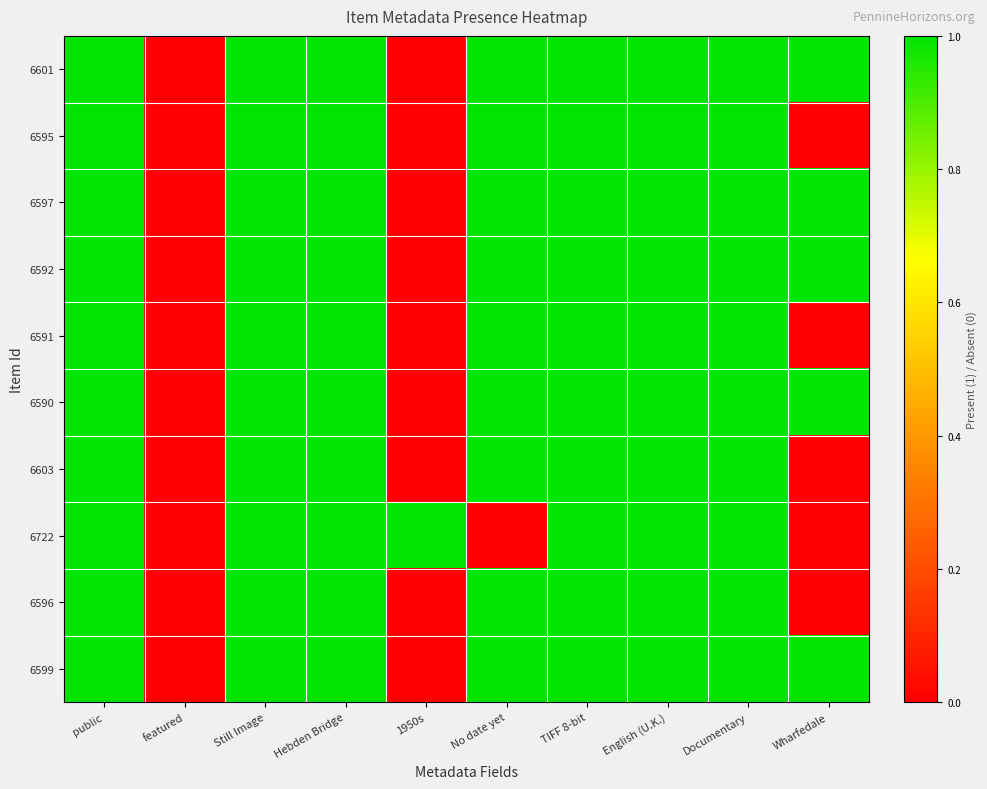

How many categories are shown in the chart?

10